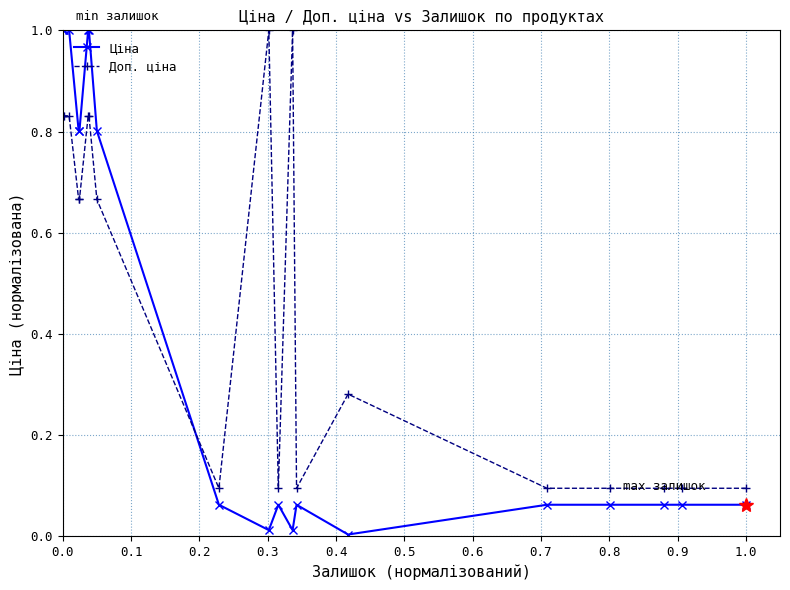

Where is Доп. ціна nearest to the value 0?

0.9